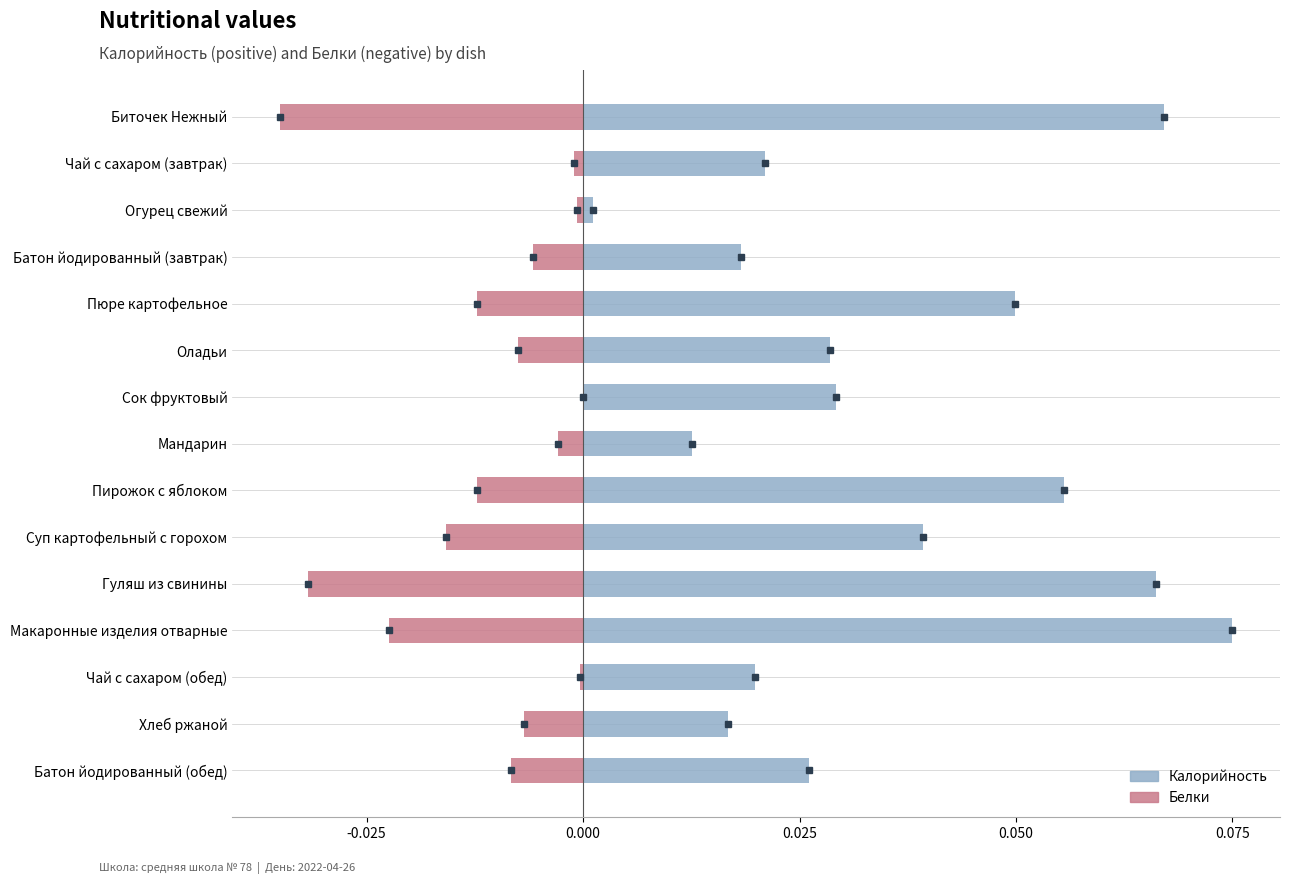

Is it true that Калорийность equals 0.0 at Огурец свежий?

False